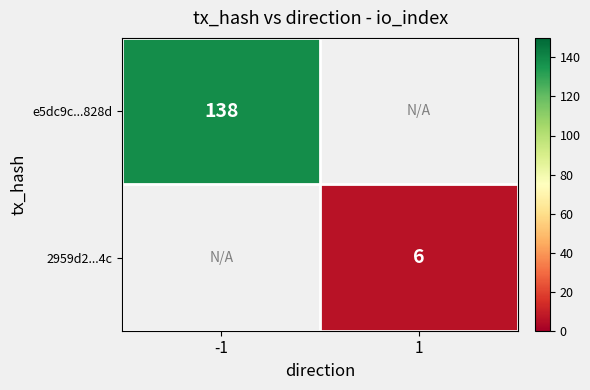

The value of 2959d2...4c at 1 is 2.1. True or false?

False